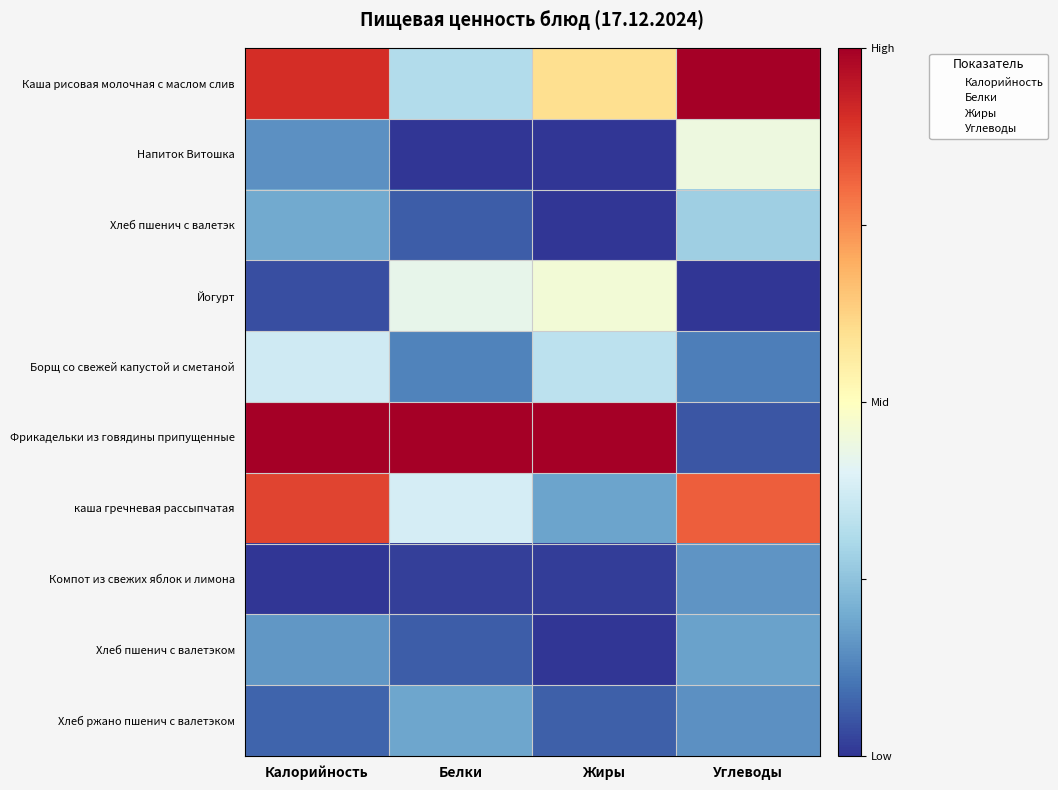

Reading left to right, list all the values displayed in this chart.

Каша рисовая молочная с маслом слив: Калорийность=0.9	Белки=0.3	Жиры=0.6	Углеводы=1.0
Напиток Витошка: Калорийность=0.2	Белки=0.0	Жиры=0.0	Углеводы=0.4
Хлеб пшенич с валетэк: Калорийность=0.2	Белки=0.1	Жиры=0.0	Углеводы=0.3
Йогурт: Калорийность=0.0	Белки=0.4	Жиры=0.5	Углеводы=0.0
Борщ со свежей капустой и сметаной: Калорийность=0.4	Белки=0.1	Жиры=0.3	Углеводы=0.1
Фрикадельки из говядины припущенные: Калорийность=1.0	Белки=1.0	Жиры=1.0	Углеводы=0.1
каша гречневая рассыпчатая: Калорийность=0.9	Белки=0.4	Жиры=0.2	Углеводы=0.8
Компот из свежих яблок и лимона: Калорийность=0.0	Белки=0.0	Жиры=0.0	Углеводы=0.2
Хлеб пшенич с валетэком: Калорийность=0.2	Белки=0.1	Жиры=0.0	Углеводы=0.2
Хлеб ржано пшенич с валетэком: Калорийность=0.1	Белки=0.2	Жиры=0.1	Углеводы=0.2